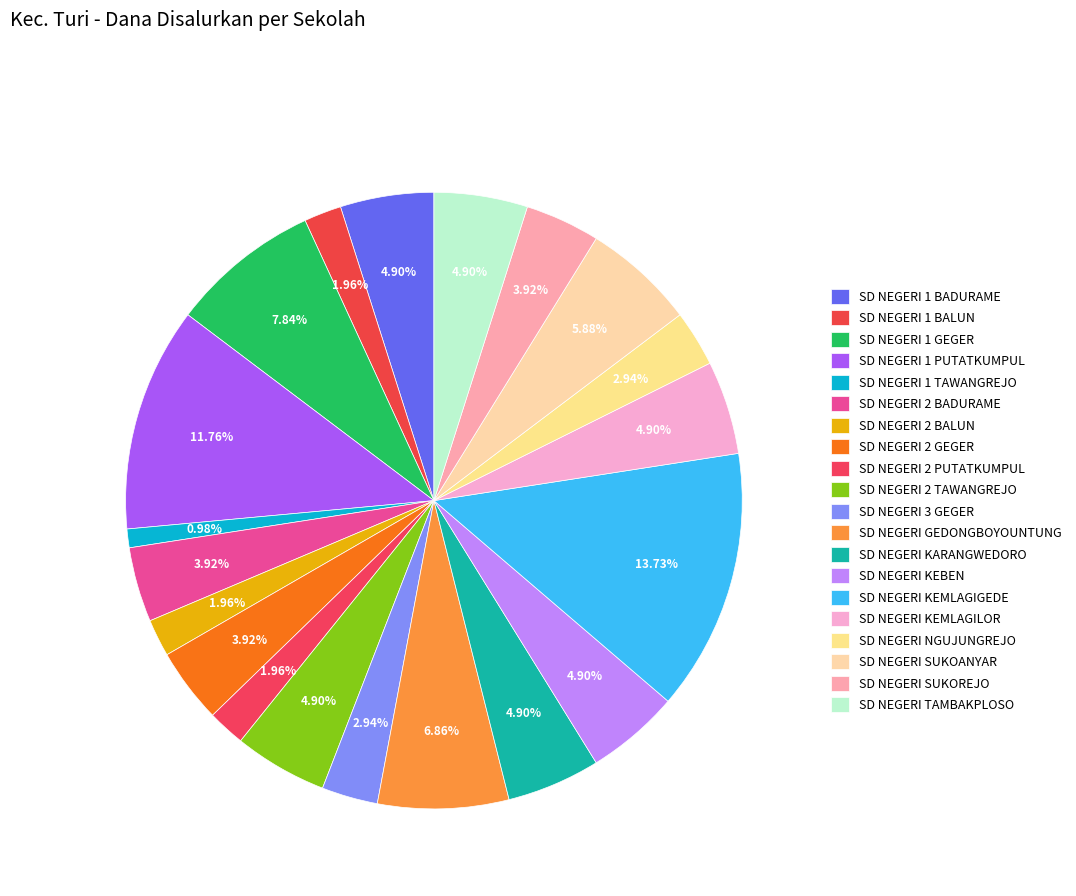

Count the number of slices in the pie.

20